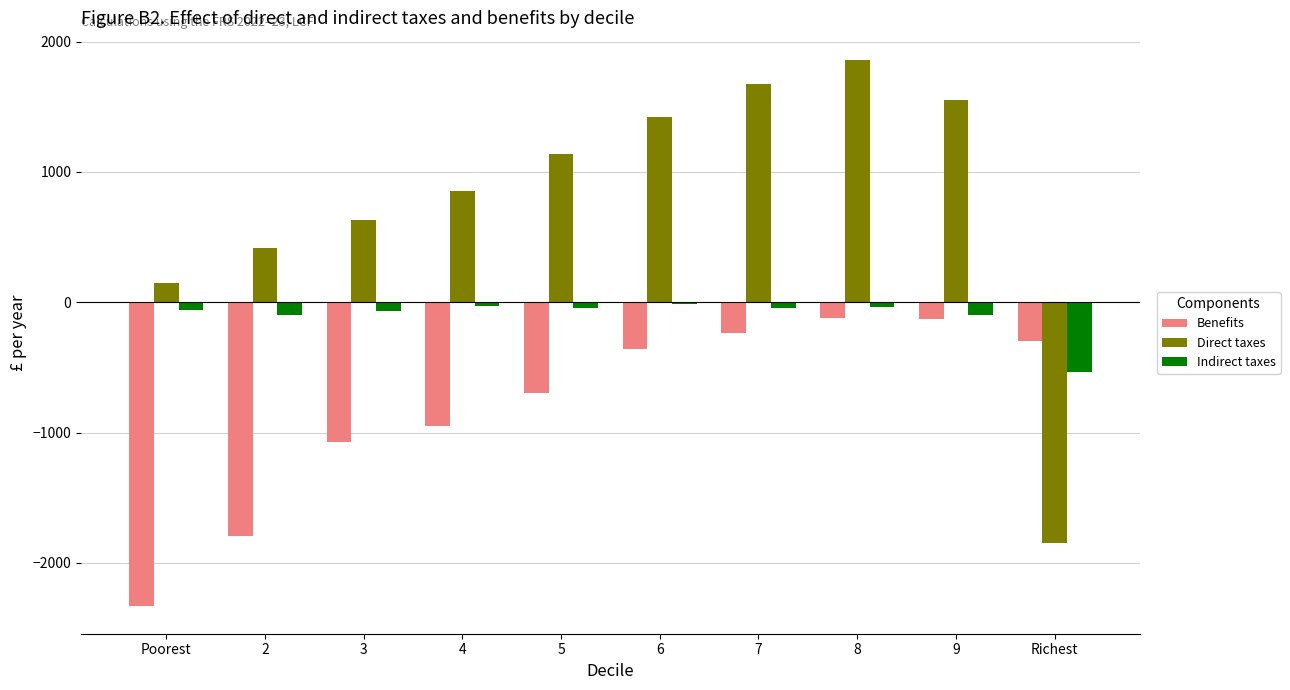

The Direct taxes series shows 1422.0 at 6. True or false?

True